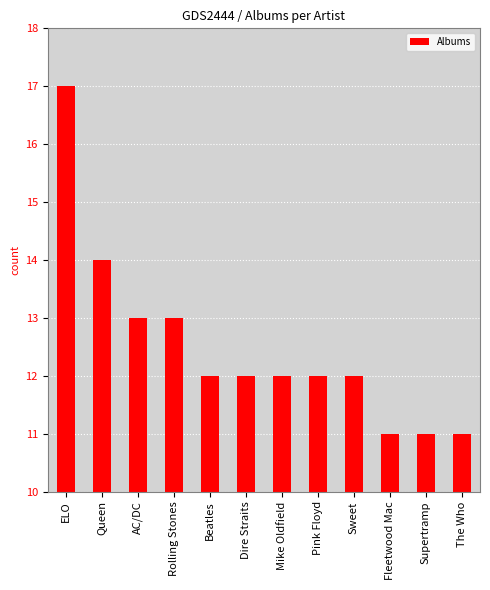

Reading left to right, transcribe all the data shown in this chart.

ELO=17	Queen=14	AC/DC=13	Rolling Stones=13	Beatles=12	Dire Straits=12	Mike Oldfield=12	Pink Floyd=12	Sweet=12	Fleetwood Mac=11	Supertramp=11	The Who=11